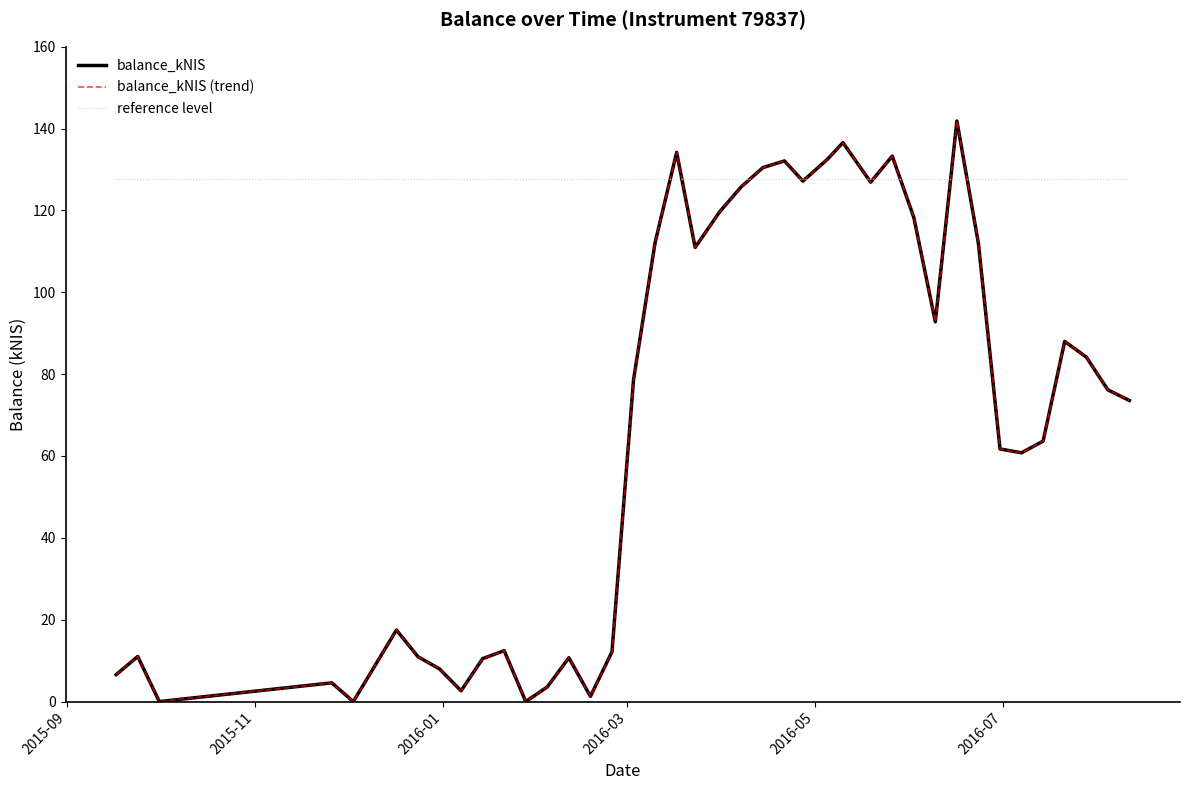

Does the chart display data point markers on the line(s)?

No